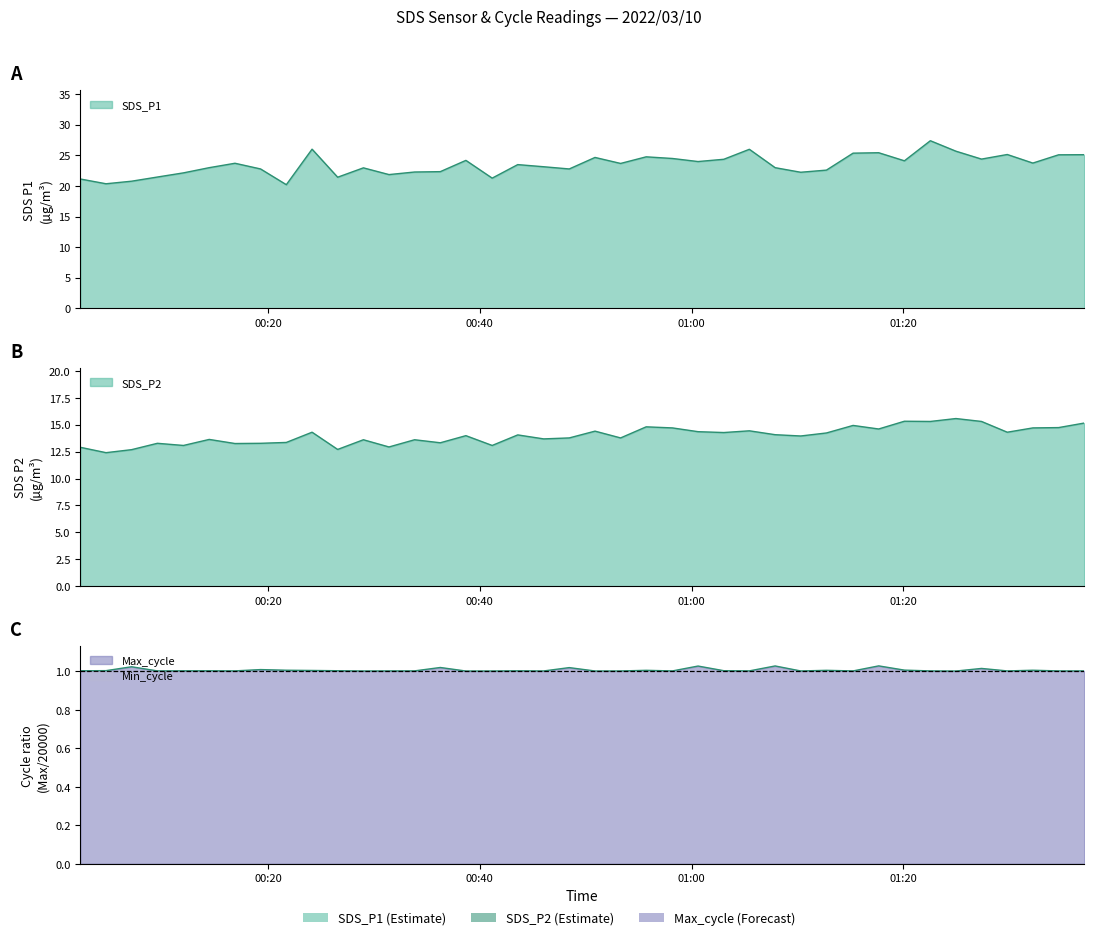

What is the difference between the second highest and second lowest values in the SDS_P2 series?

2.6